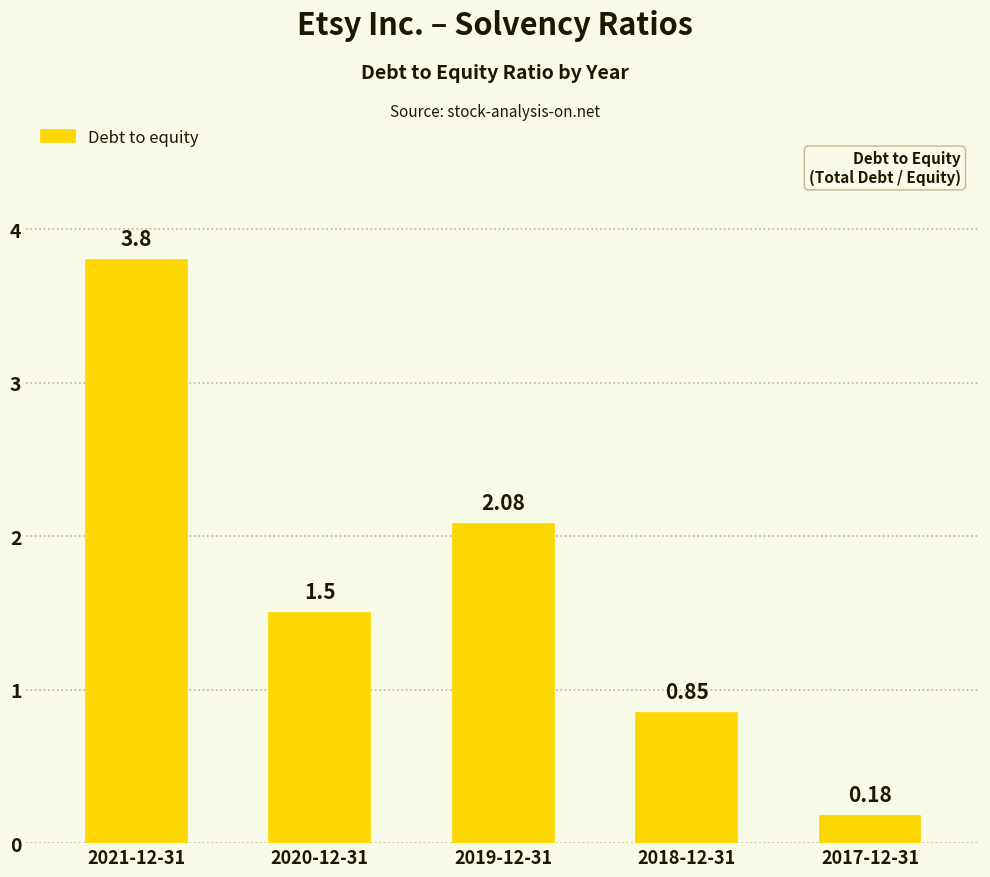

What is the difference between the maximum and minimum values?

3.6